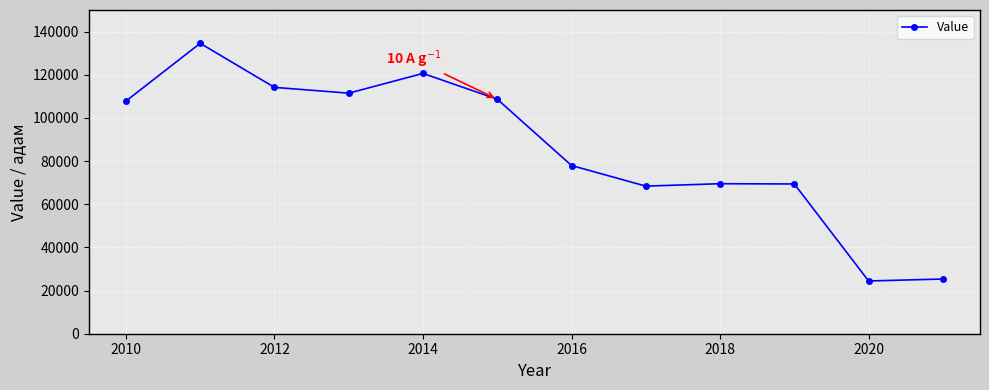

What is the sum of all values?

1032274